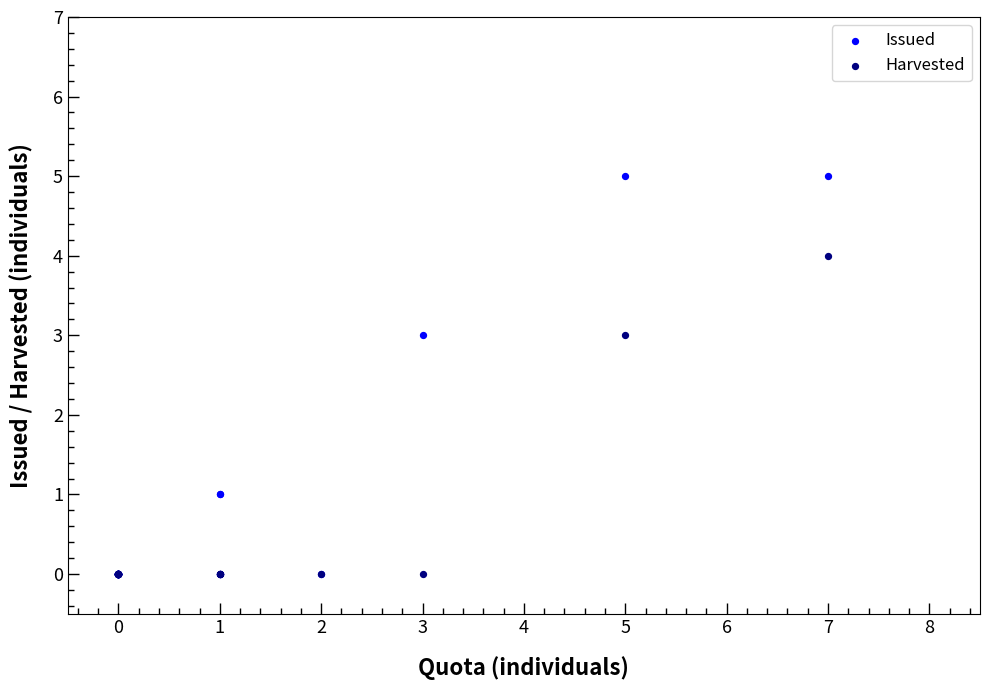

What are all the series names shown in the legend?

Issued, Harvested